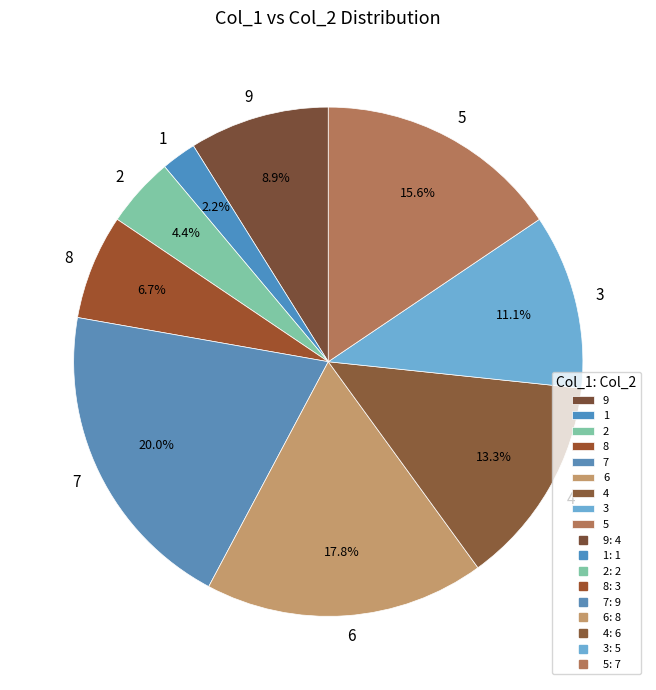

Rank the categories by value from highest to lowest.

7, 6, 5, 4, 3, 9, 8, 2, 1